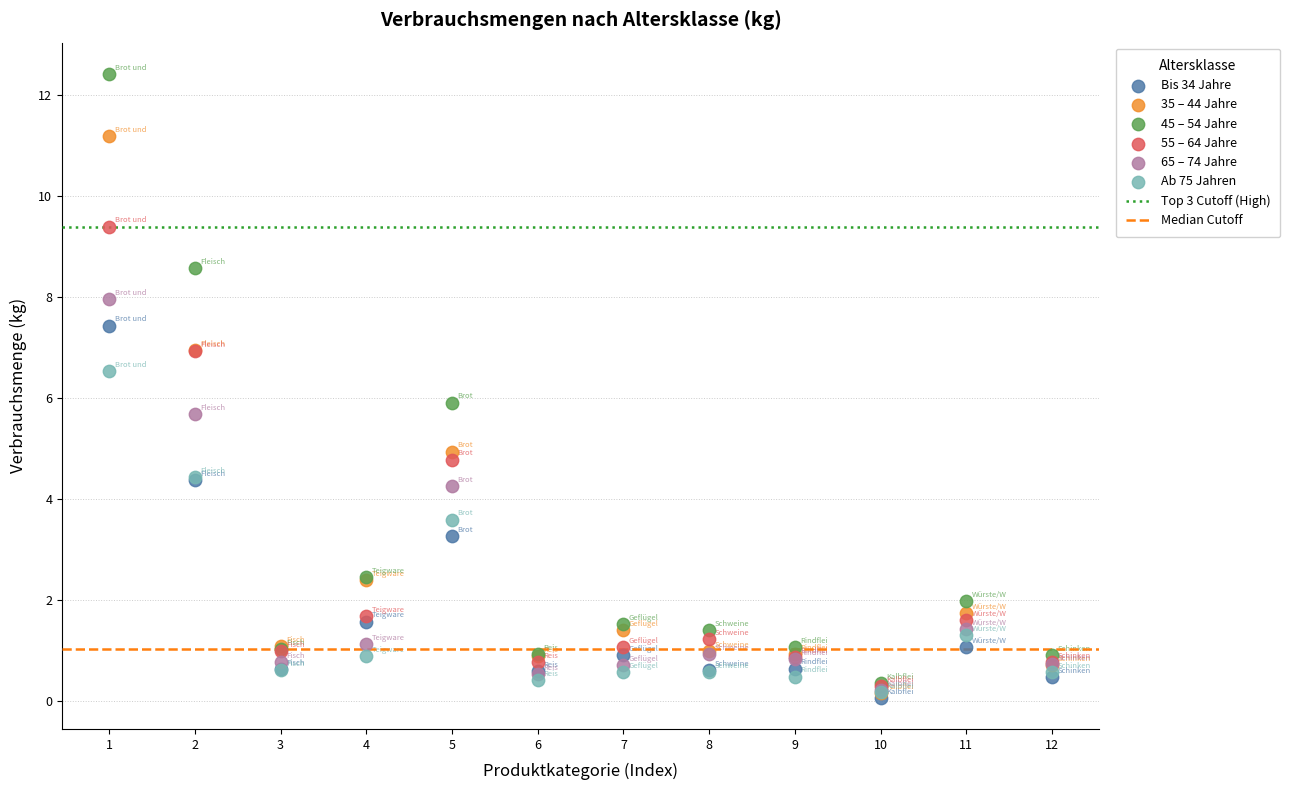

In the Ab 75 Jahren series, what Y value is closest to 3?

3.6